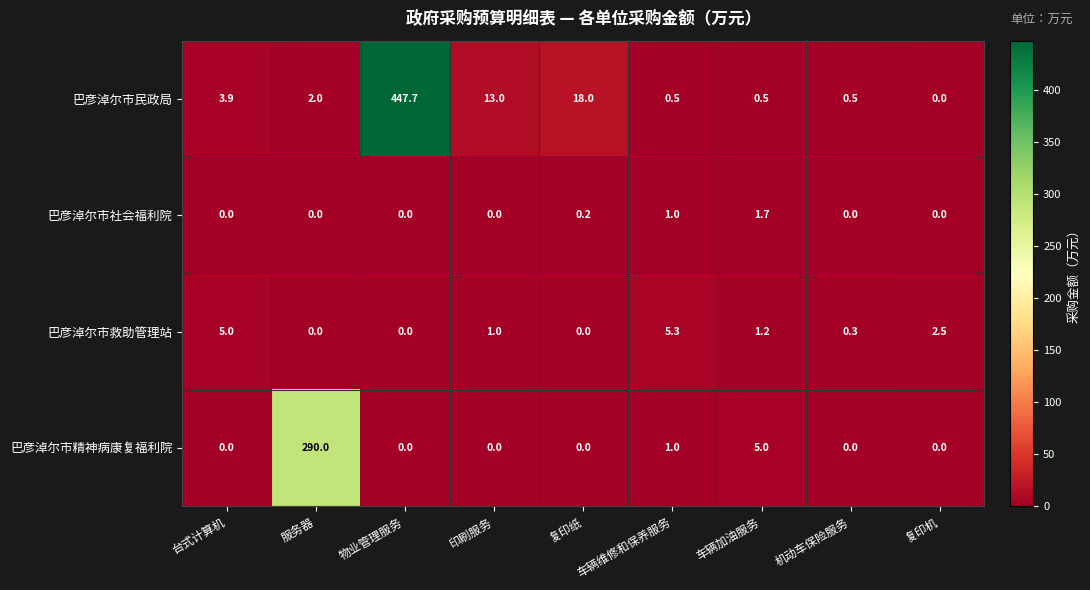

How many data points does each series have?

9